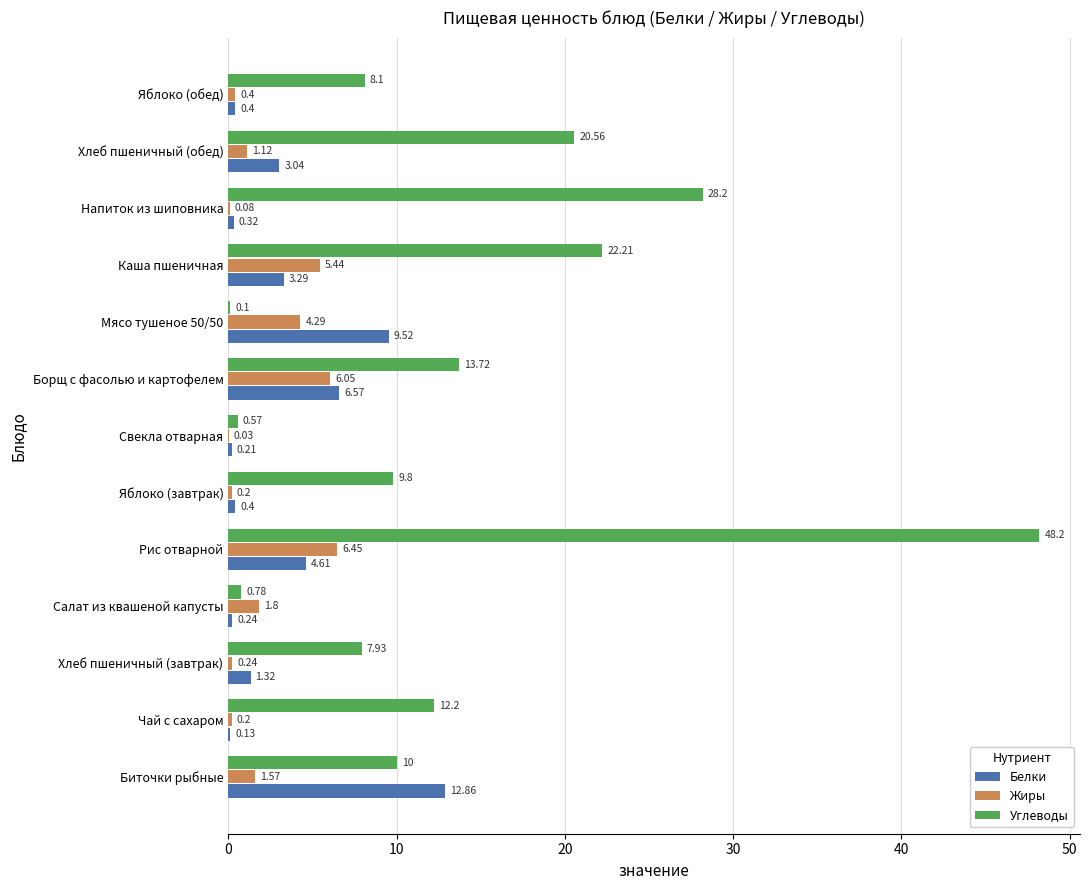

What is the sum of the Углеводы values at Каша пшеничная and Борщ с фасолью и картофелем?

35.9